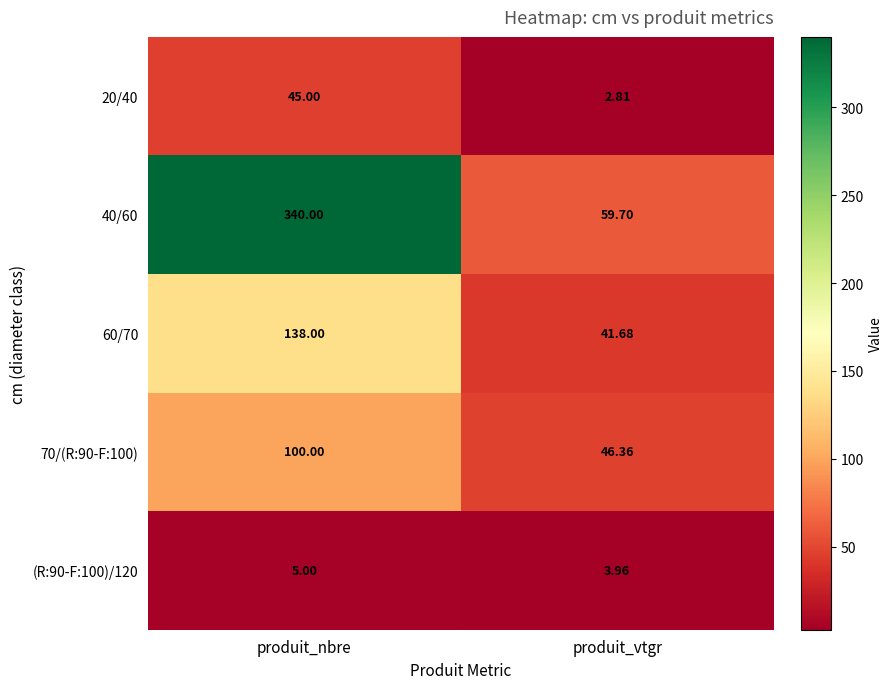

How many series are shown in this chart?

5